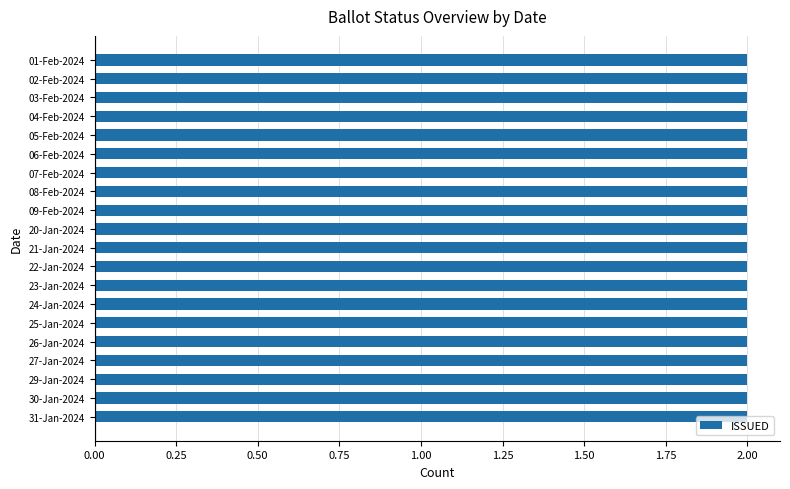

At which category is the sum across all series the highest?

20-Jan-2024